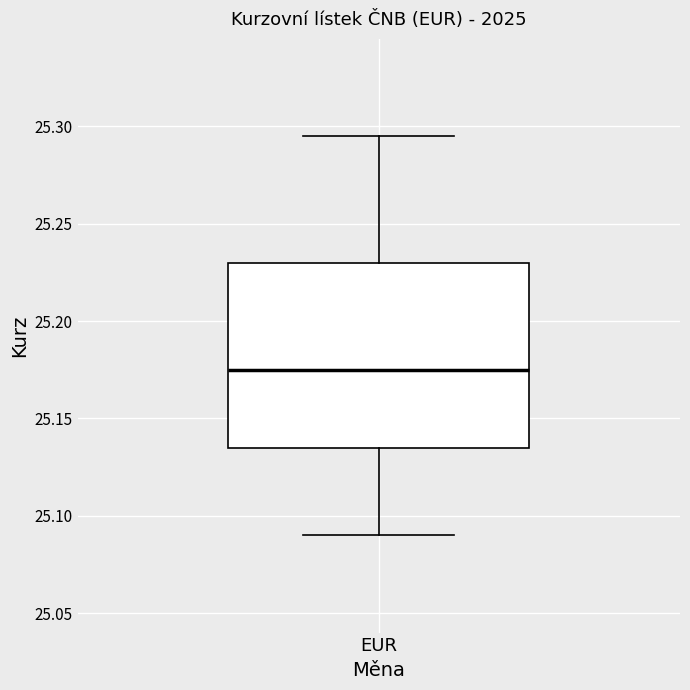

Where does the median line of the box for EUR sit on the y-axis? The values are not printed on the chart, so give them approximately, as read against the axis.

25.175